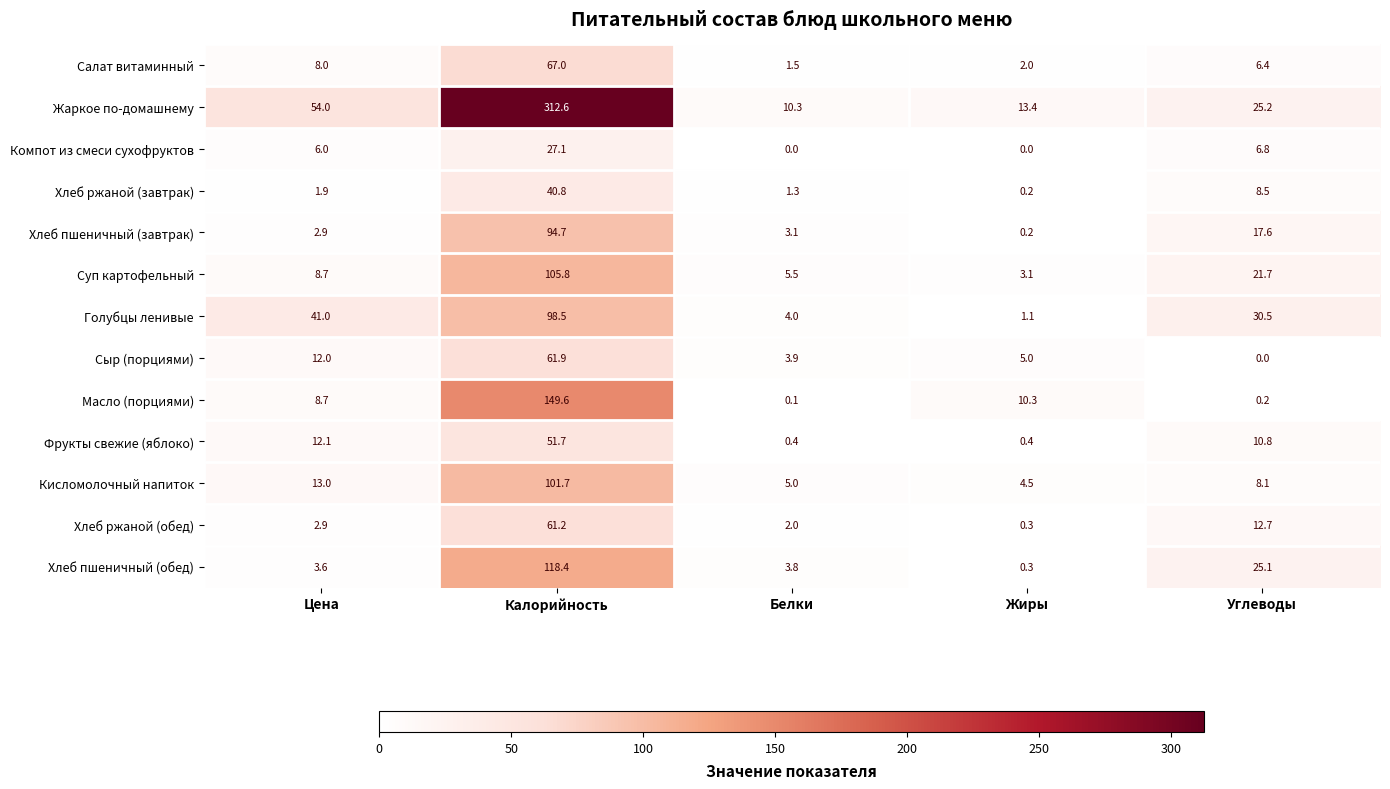

Between Жиры and Углеводы, which series saw the biggest shift?

Голубцы ленивые